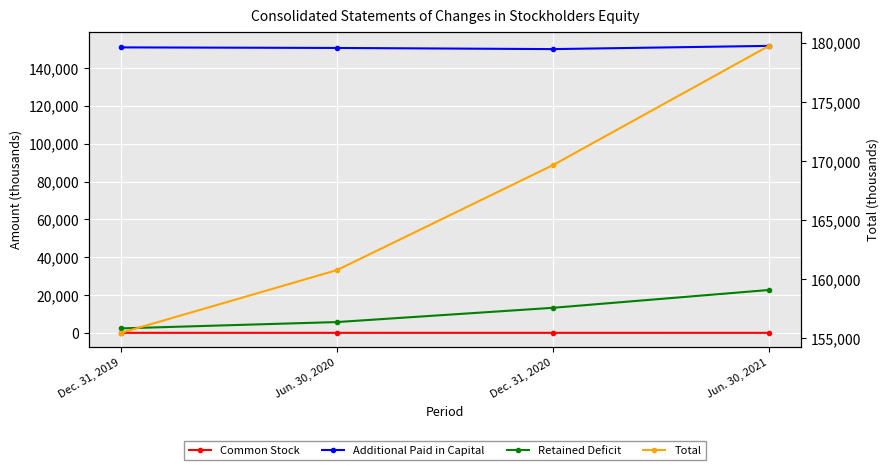

What are all the series names shown in the legend?

Common Stock, Additional Paid in Capital, Retained Deficit, Total